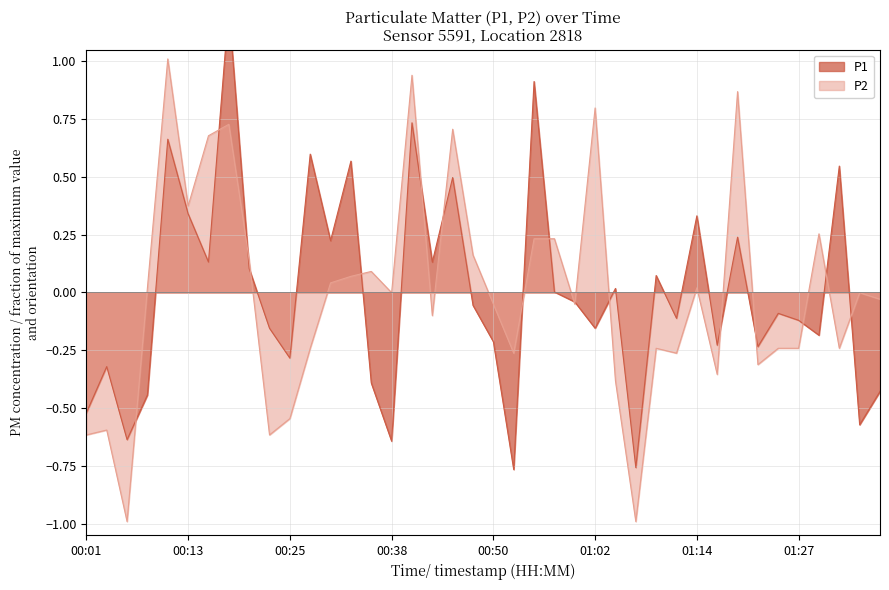

True or false: P1 has a value of -0.2 at 01:29.

True